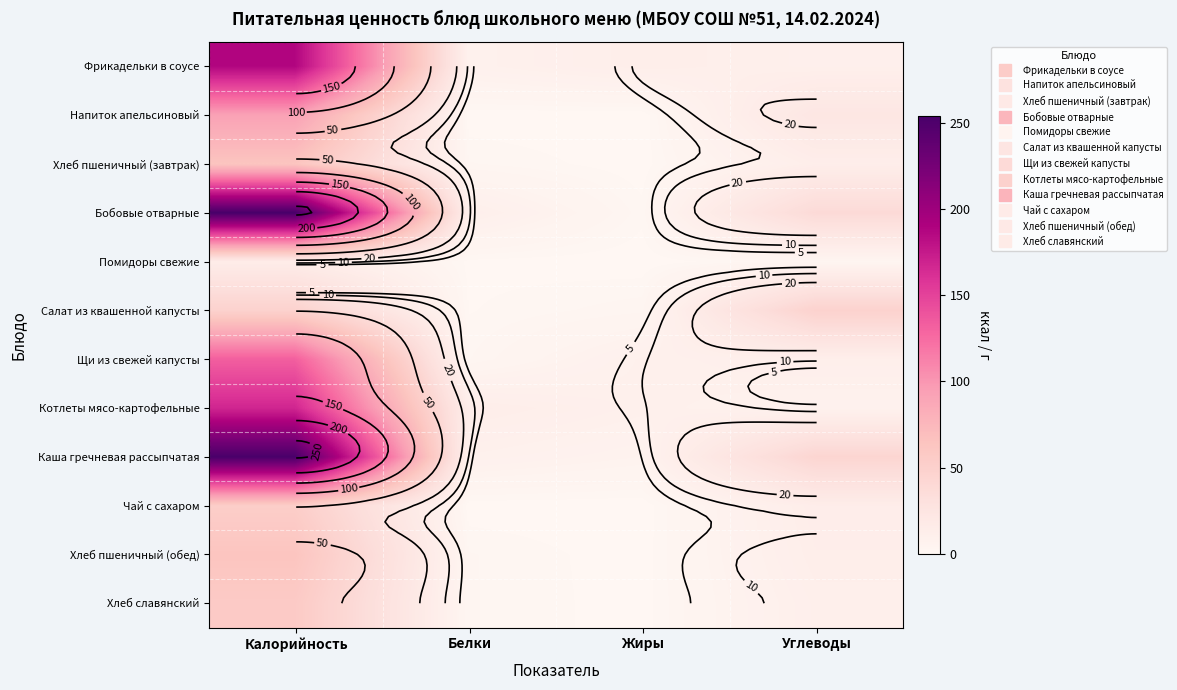

What is the sum of all Салат из квашенной капусты values?

99.6